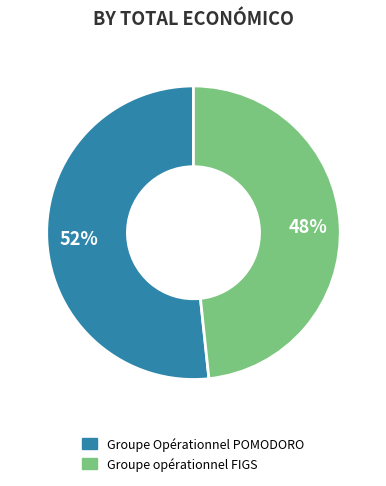

What is the smallest slice in the pie chart?

Groupe opérationnel FIGS